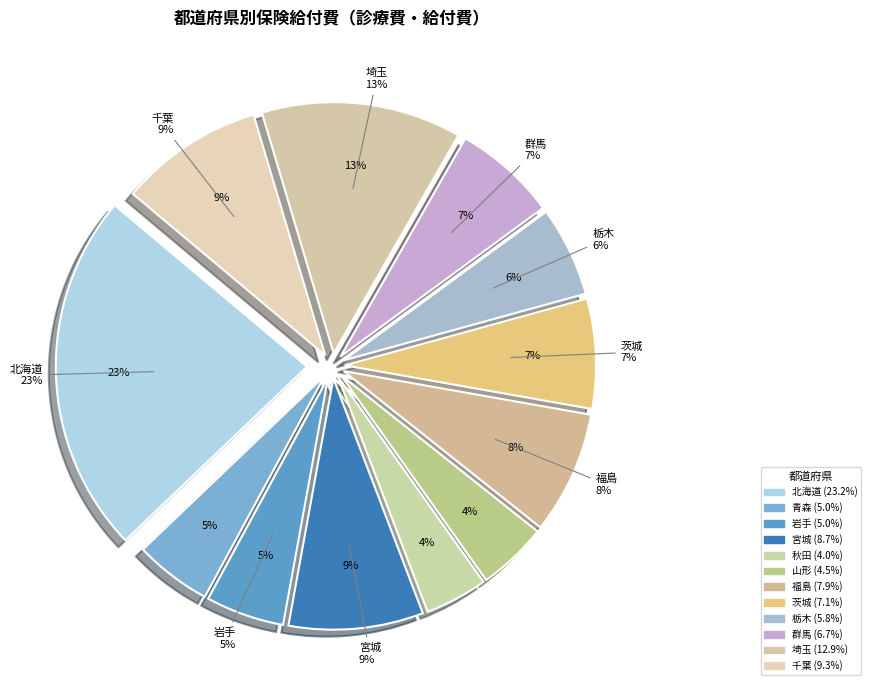

Rank the categories by value from highest to lowest.

北海道, 埼玉, 千葉, 宮城, 福島, 茨城, 群馬, 栃木, 岩手, 青森, 山形, 秋田